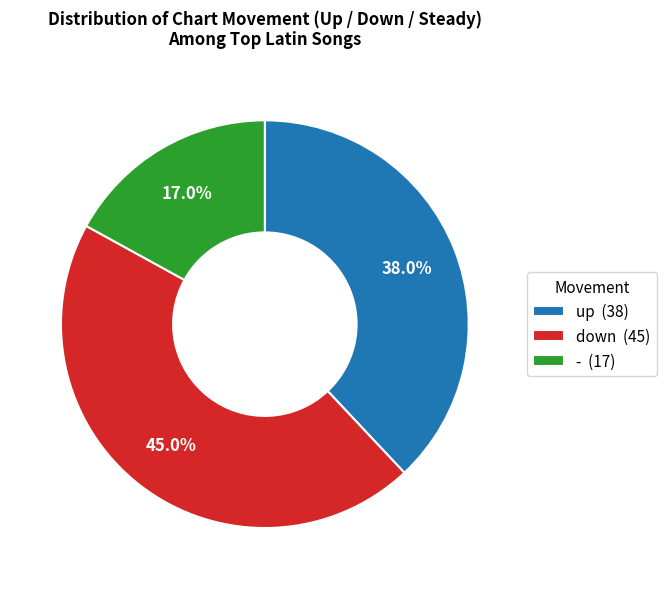

Count the number of slices in the pie.

3